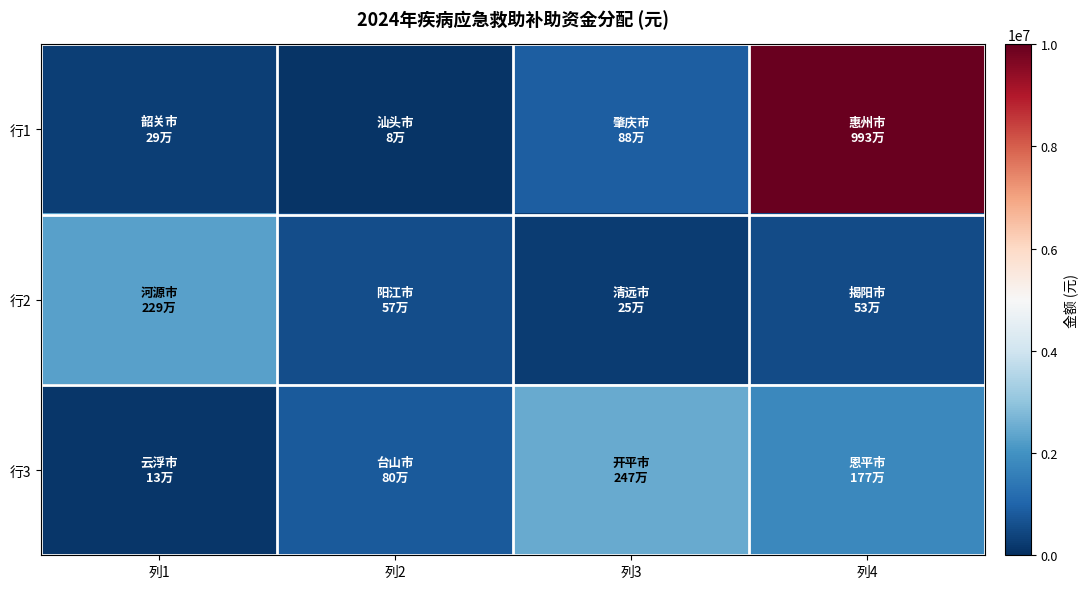

How many distinct data groups are displayed?

3